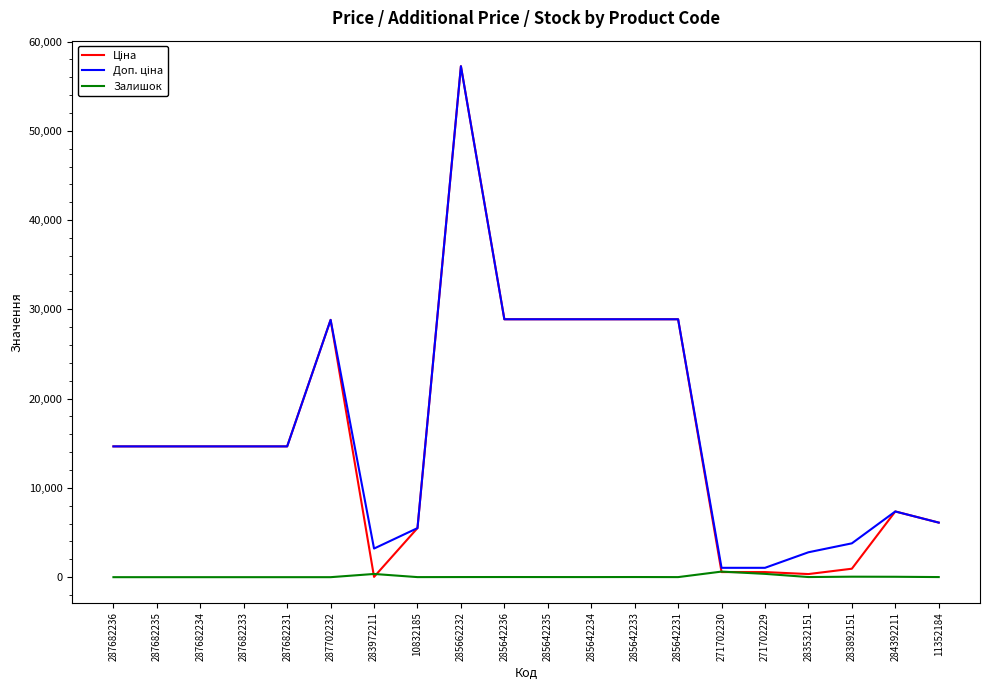

At which category is the sum across all series the highest?

285662232